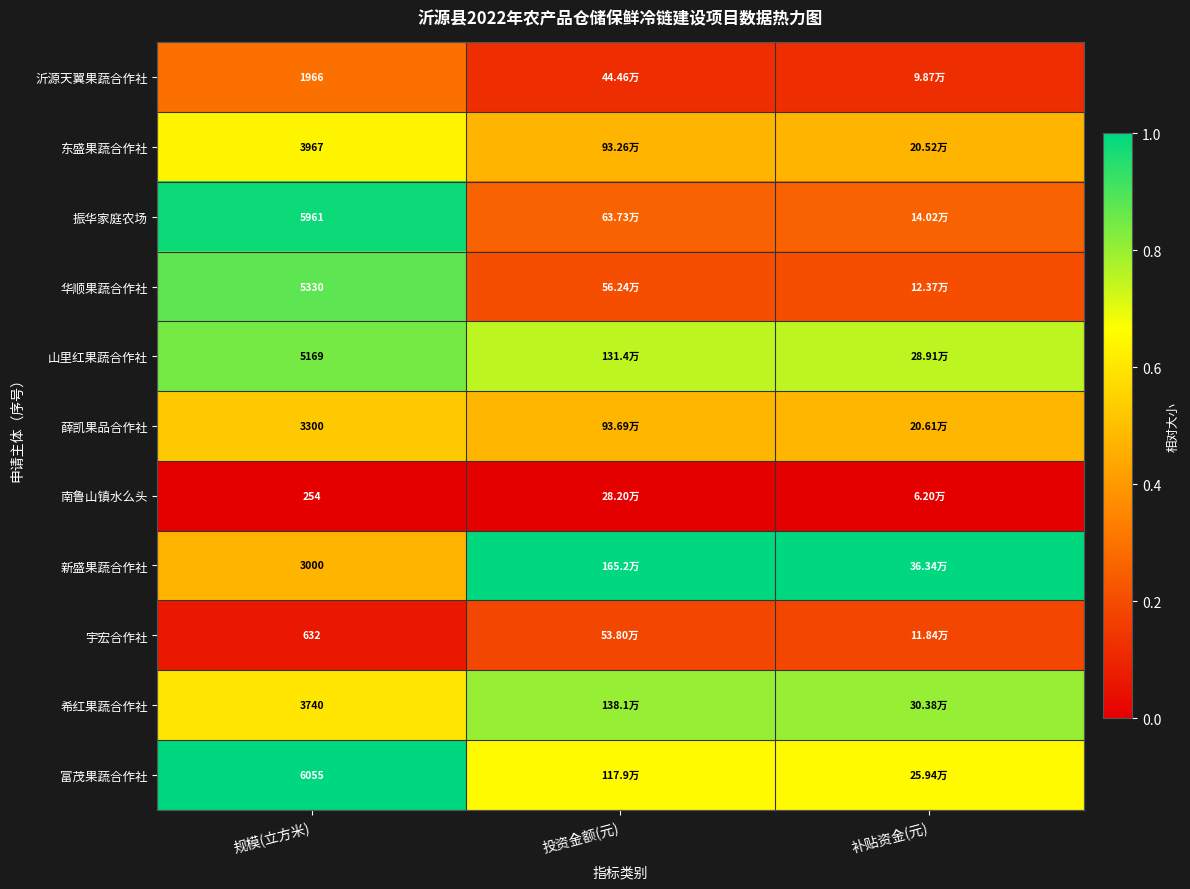

Rank the series at 规模(立方米) from lowest to highest value.

南鲁山镇水么头, 宇宏合作社, 沂源天翼果蔬合作社, 新盛果蔬合作社, 薛凯果品合作社, 希红果蔬合作社, 东盛果蔬合作社, 山里红果蔬合作社, 华顺果蔬合作社, 振华家庭农场, 富茂果蔬合作社